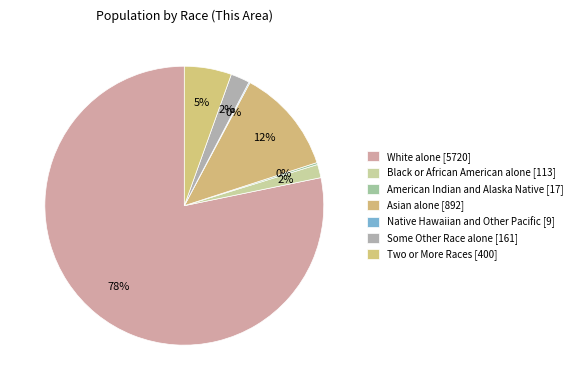

Which slice is the smallest?

Native Hawaiian and Other Pacific